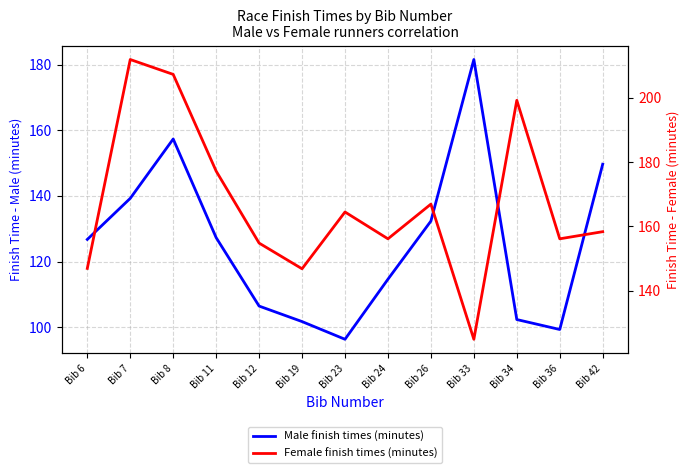

The value of Female finish times (minutes) at Bib 36 is 156.1. True or false?

True